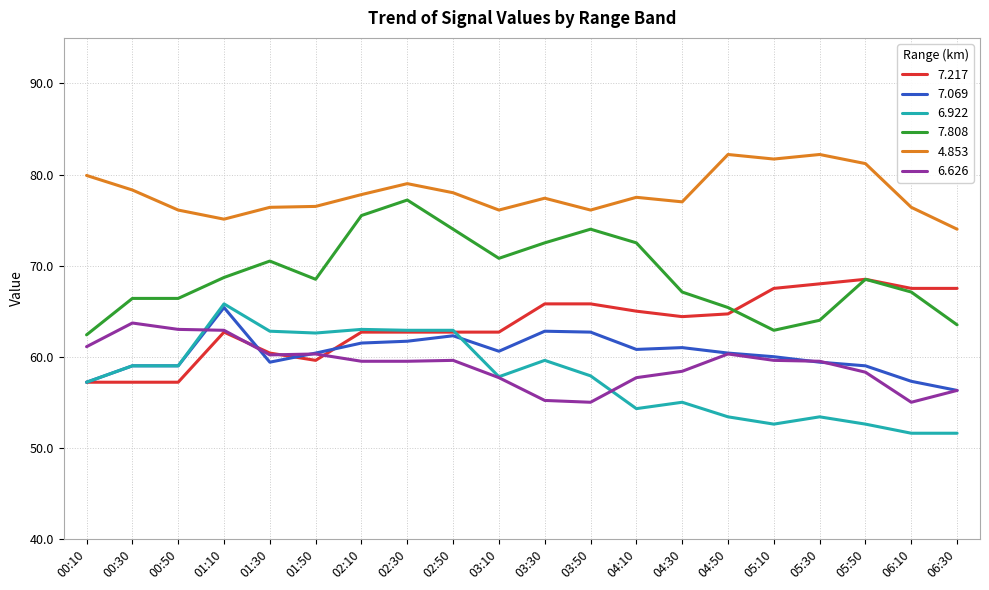

What is the sum of all 7.808 values?

1377.9